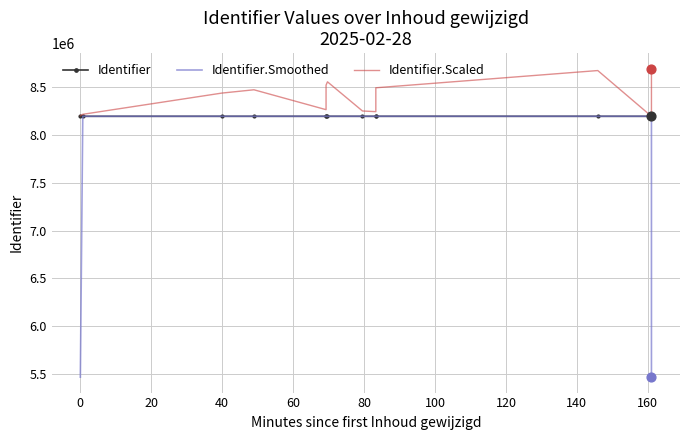

What is the total value across all series at 40?

24871783.1